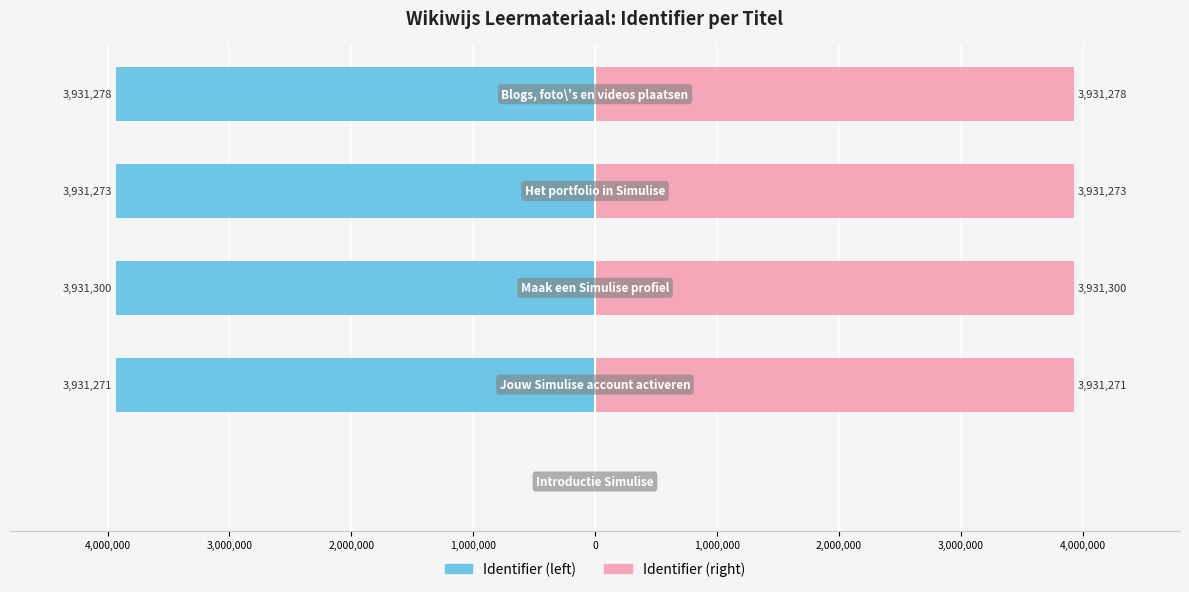

Reading left to right, transcribe all the data shown in this chart.

Identifier (left): 0	-3931271	-3931300	-3931273	-3931278
Identifier (right): 0	3931271	3931300	3931273	3931278